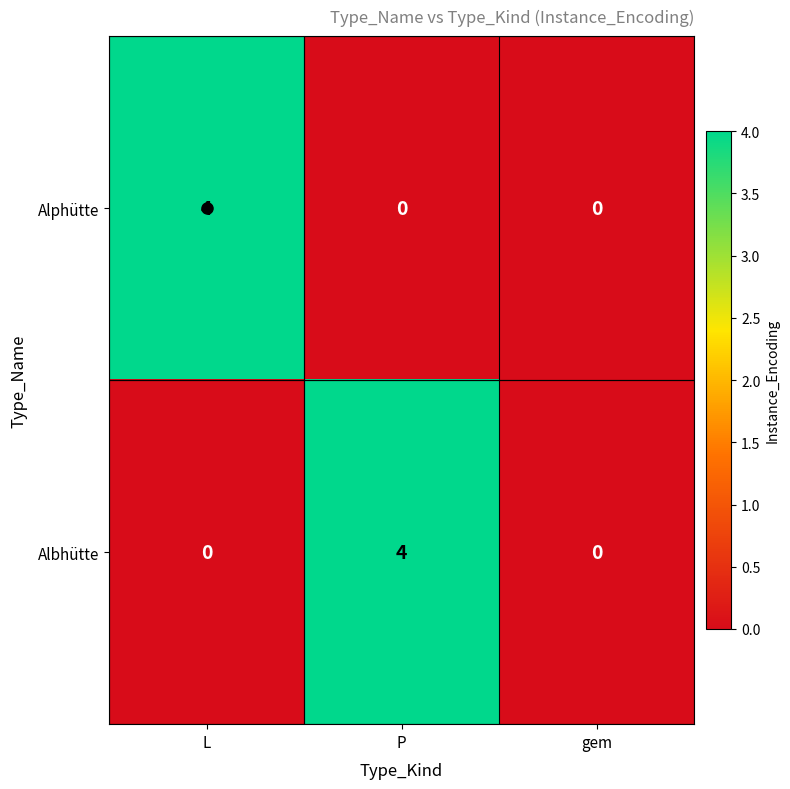

What is the total value across all series at L?

4